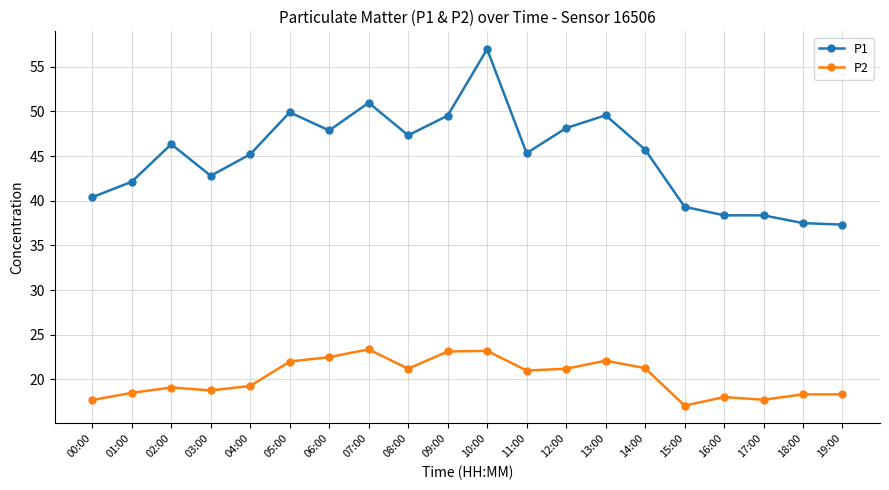

True or false: P1 has more than 2 points higher than both neighbors.

True